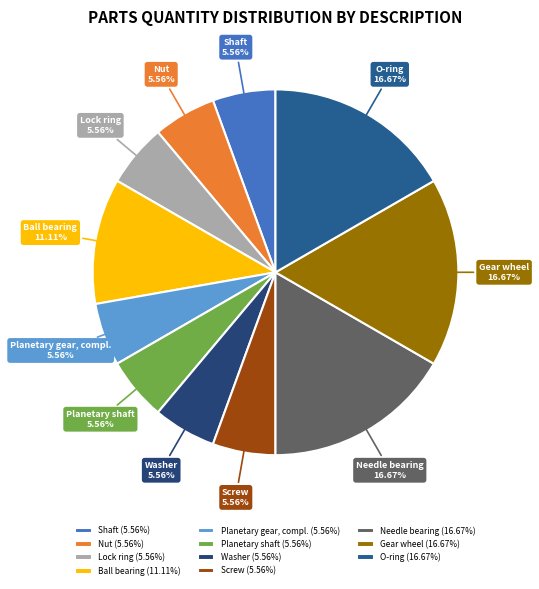

Is there any slice that represents more than half of the pie?

No